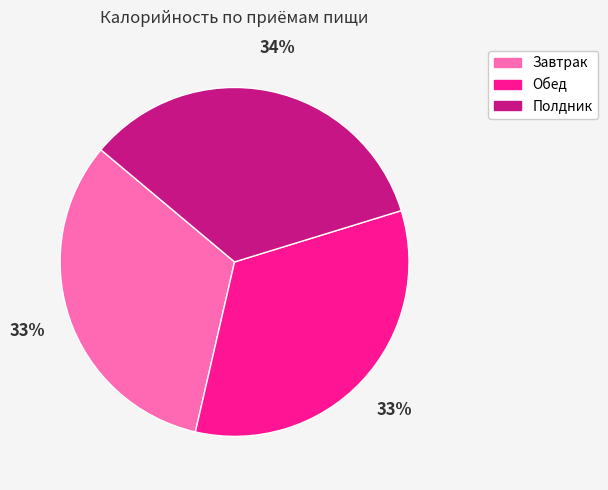

Do Обед and Полдник together represent more than half of the pie?

Yes